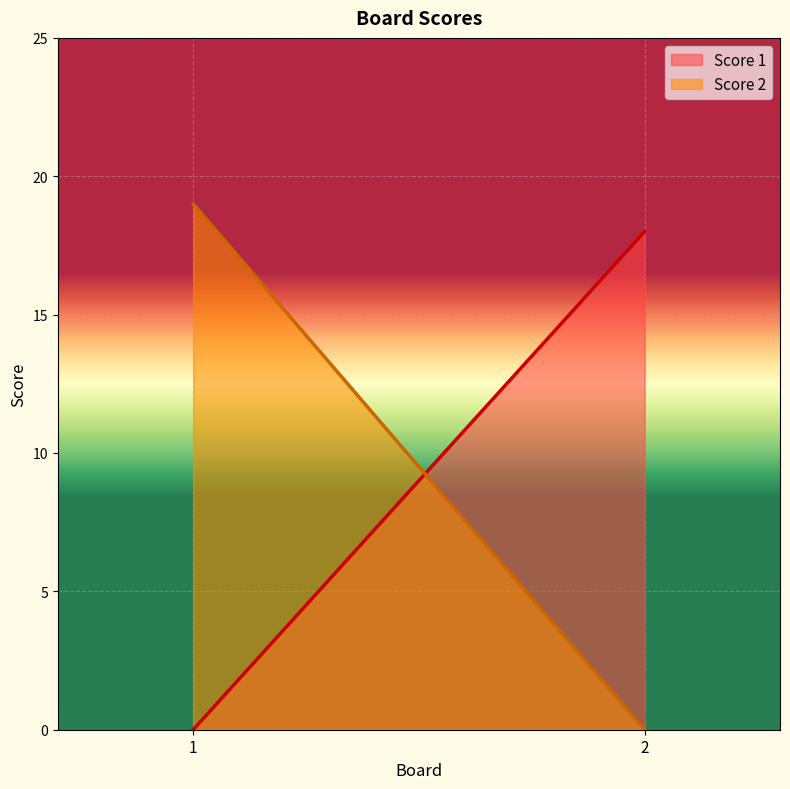

Reading left to right, extract all data points from this chart.

Score 1: 0	18
Score 2: 19	0